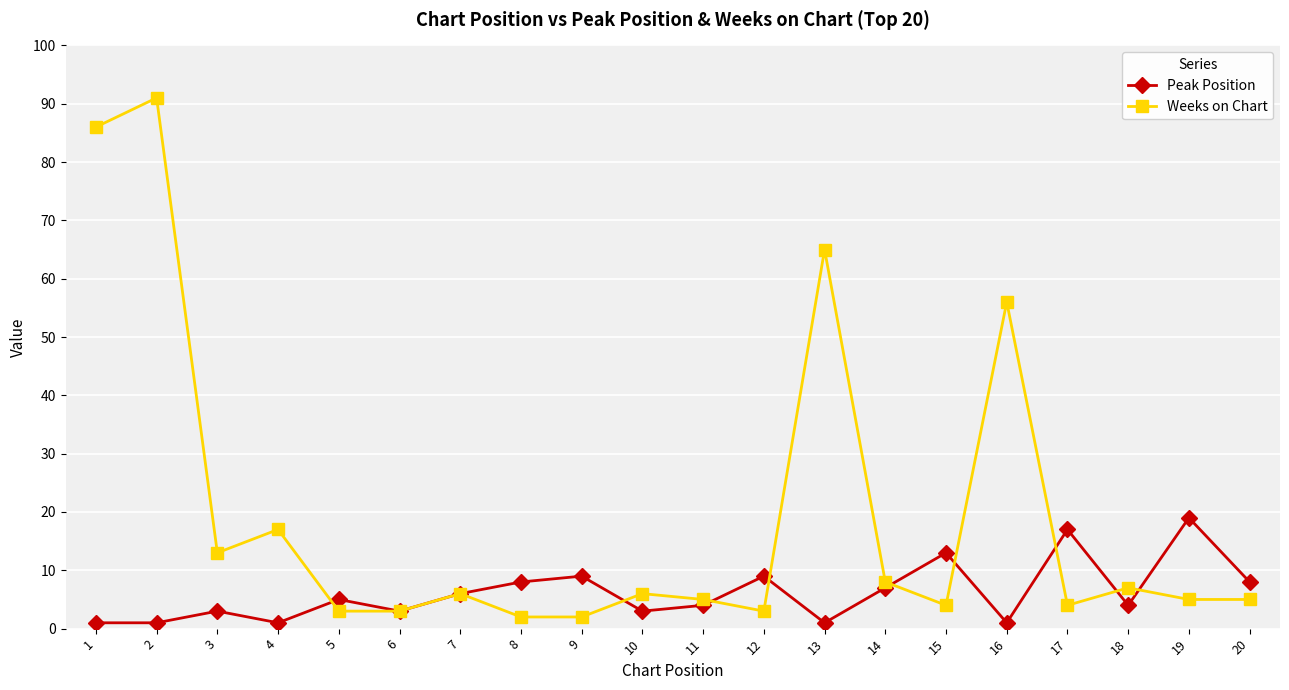

Reading left to right, what are all the values shown in this chart?

Peak Position: 1=1	2=1	3=3	4=1	5=5	6=3	7=6	8=8	9=9	10=3	11=4	12=9	13=1	14=7	15=13	16=1	17=17	18=4	19=19	20=8
Weeks on Chart: 1=86	2=91	3=13	4=17	5=3	6=3	7=6	8=2	9=2	10=6	11=5	12=3	13=65	14=8	15=4	16=56	17=4	18=7	19=5	20=5